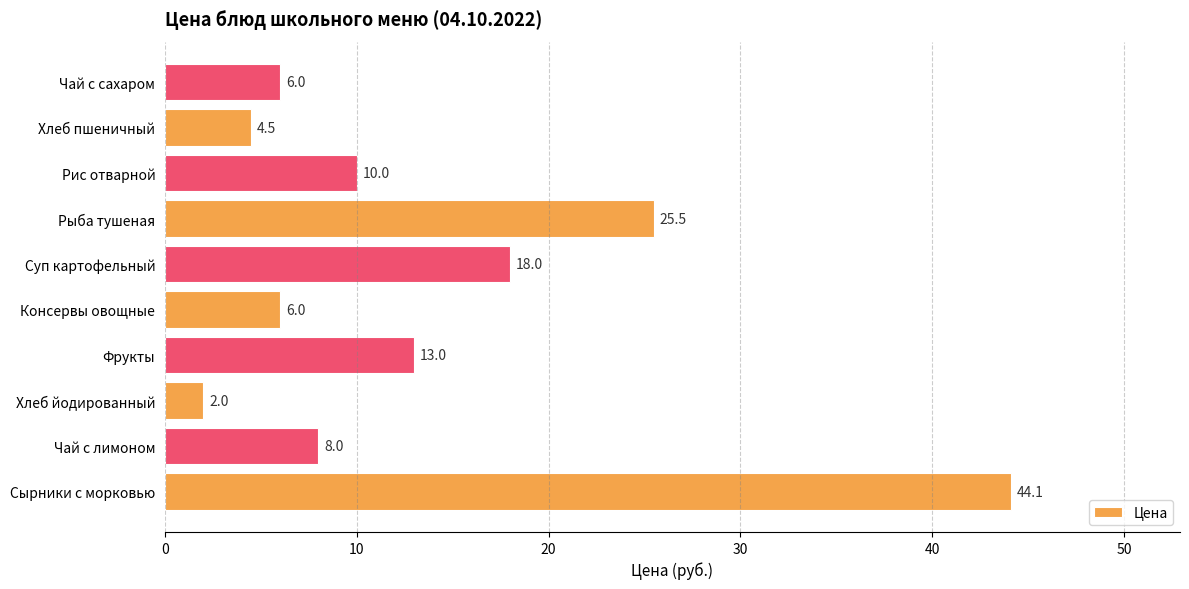

Is it true that the value at Сырники с морковью is 44.1?

True